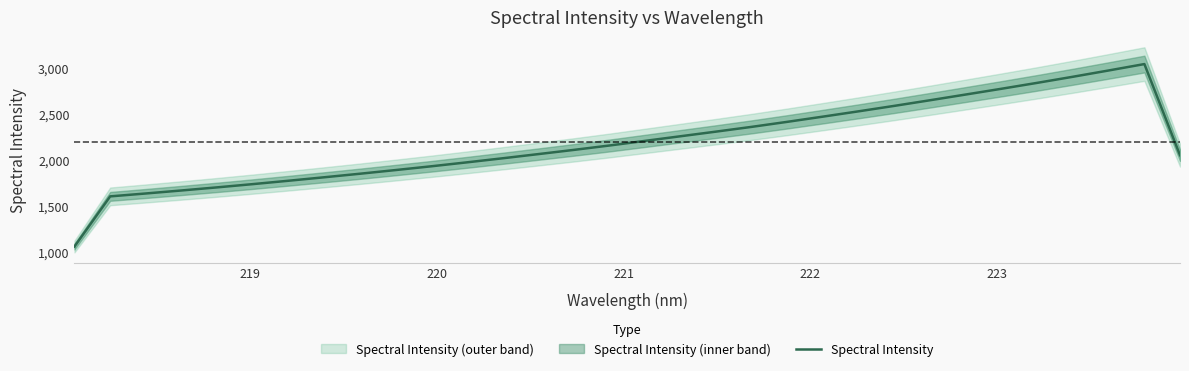

How many series are shown in this chart?

1